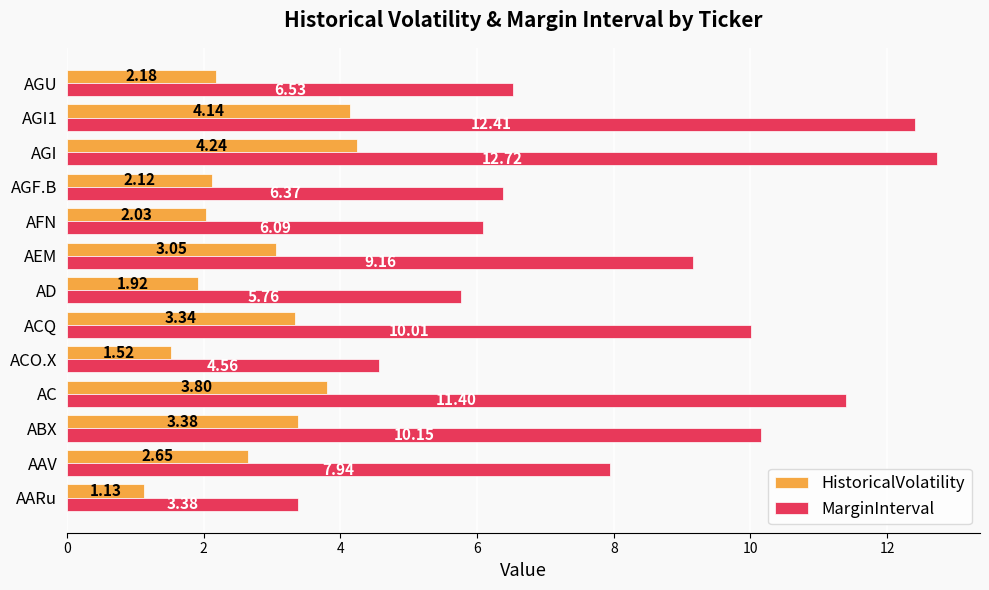

List the series in order of their peak value, lowest first.

HistoricalVolatility, MarginInterval